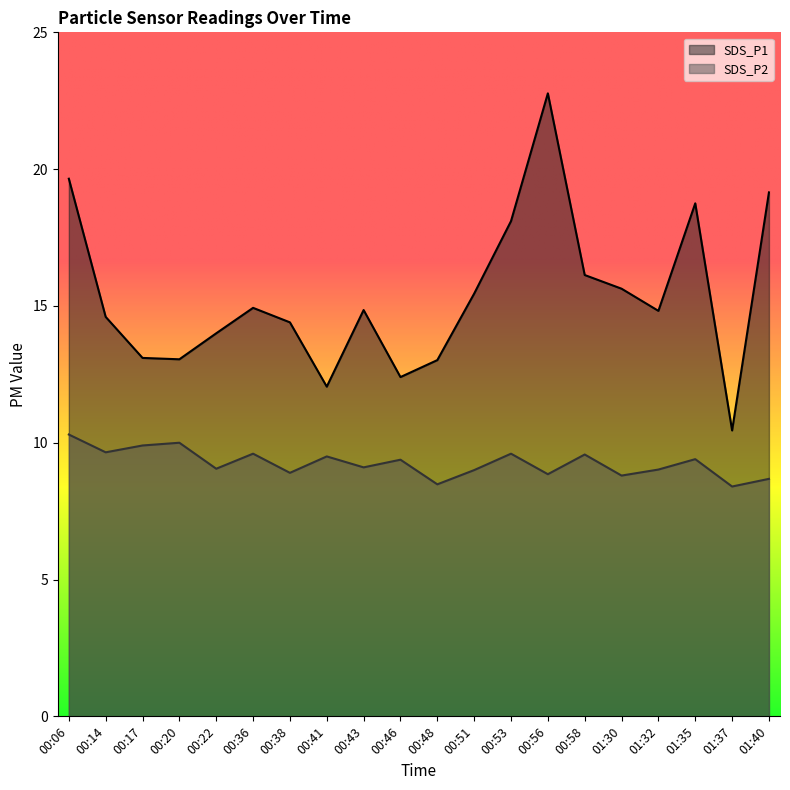

List the series in order of their overall mean, highest first.

SDS_P1, SDS_P2